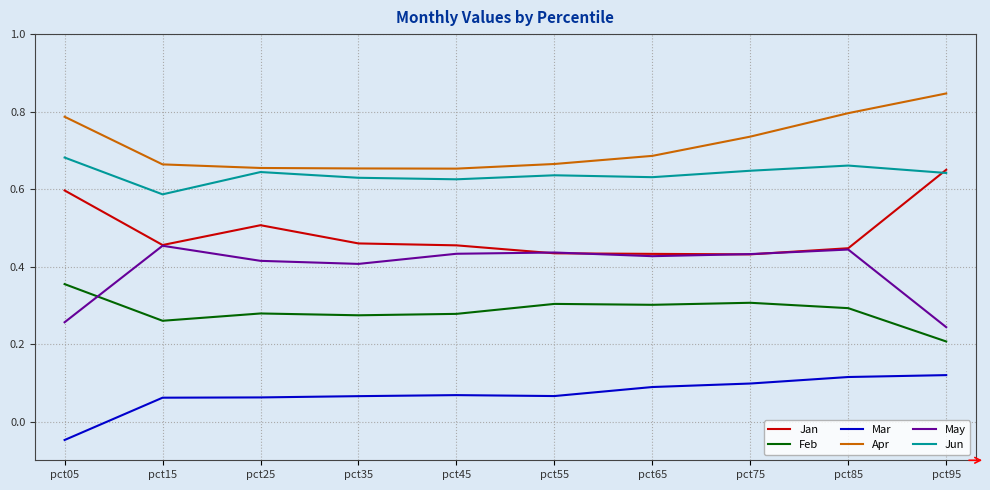

Where is Feb nearest to the value 0?

pct95